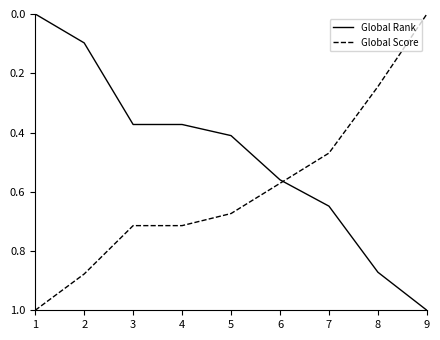

Which series has the largest total across all categories?

Global Score